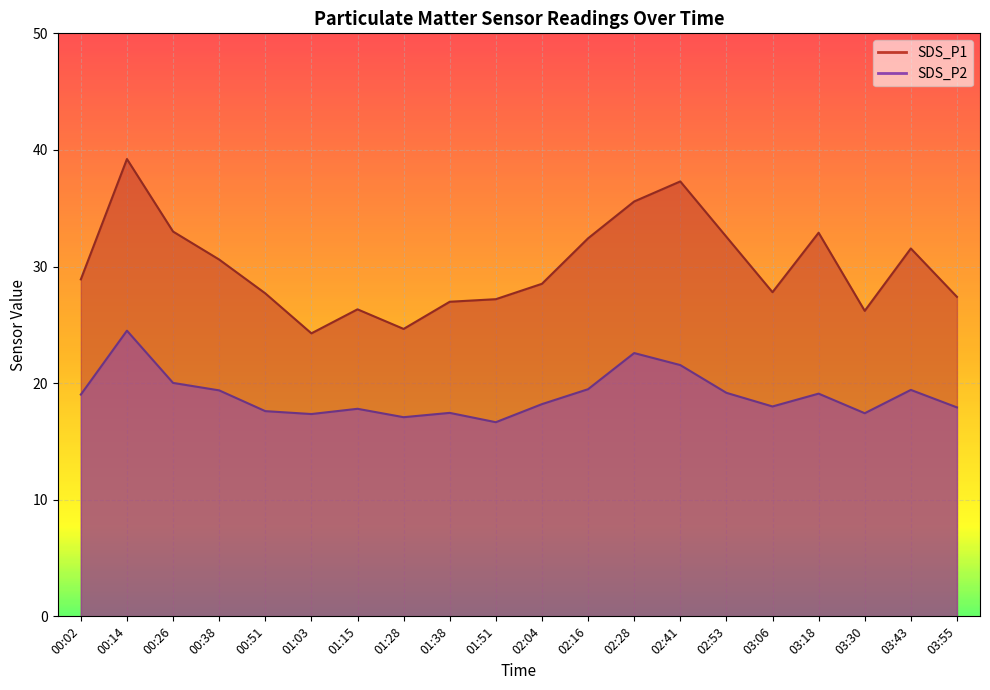

Is it true that SDS_P1 equals 39.2 at 00:14?

True